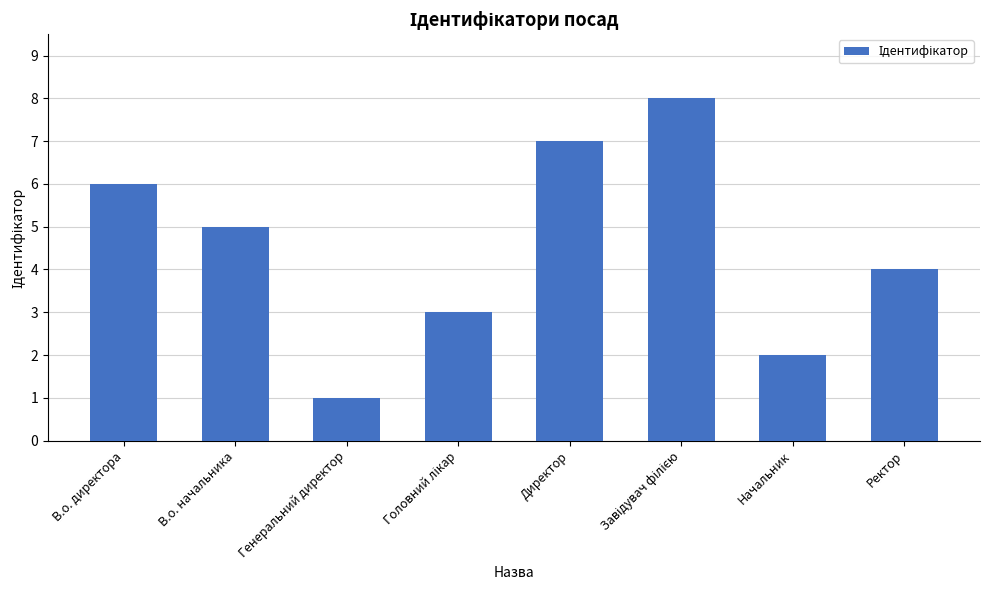

True or false: the data shows 3 at Директор.

False